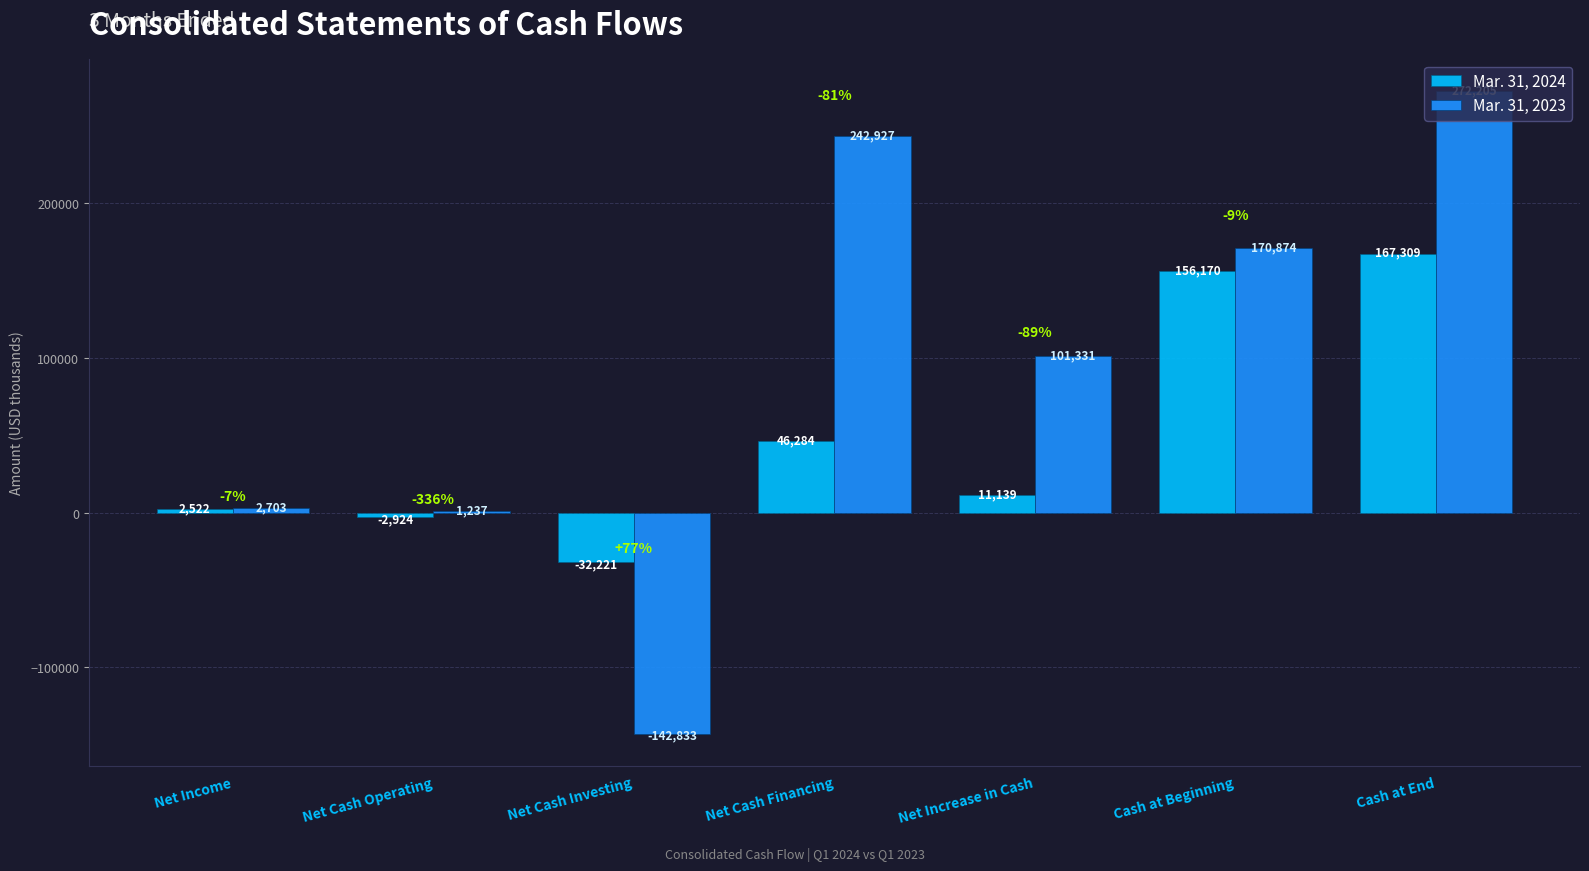

How many positive values does the Mar. 31, 2023 series have?

6